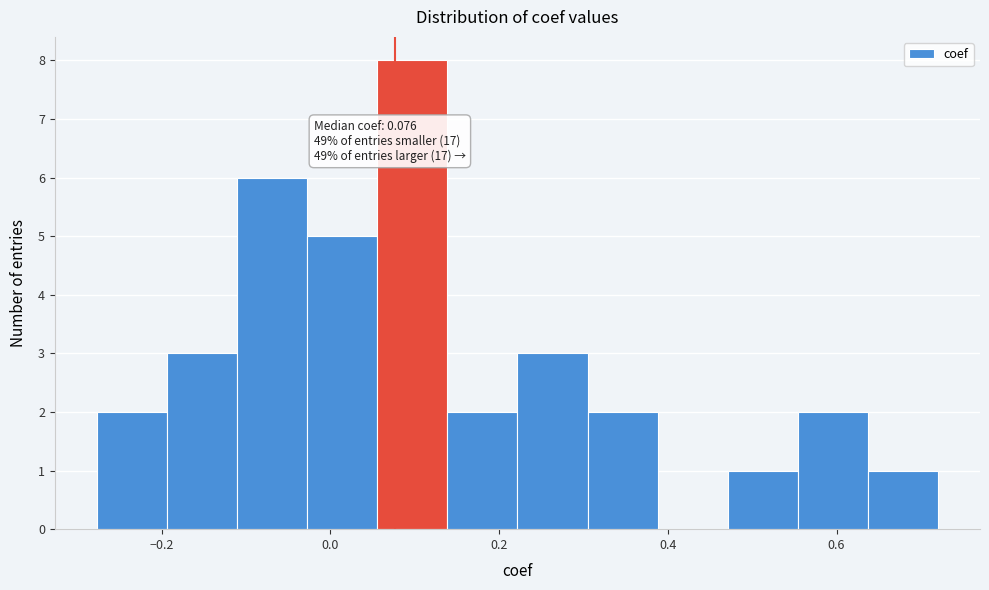

Which range on the x-axis has the tallest bar?

0.06 to 0.14